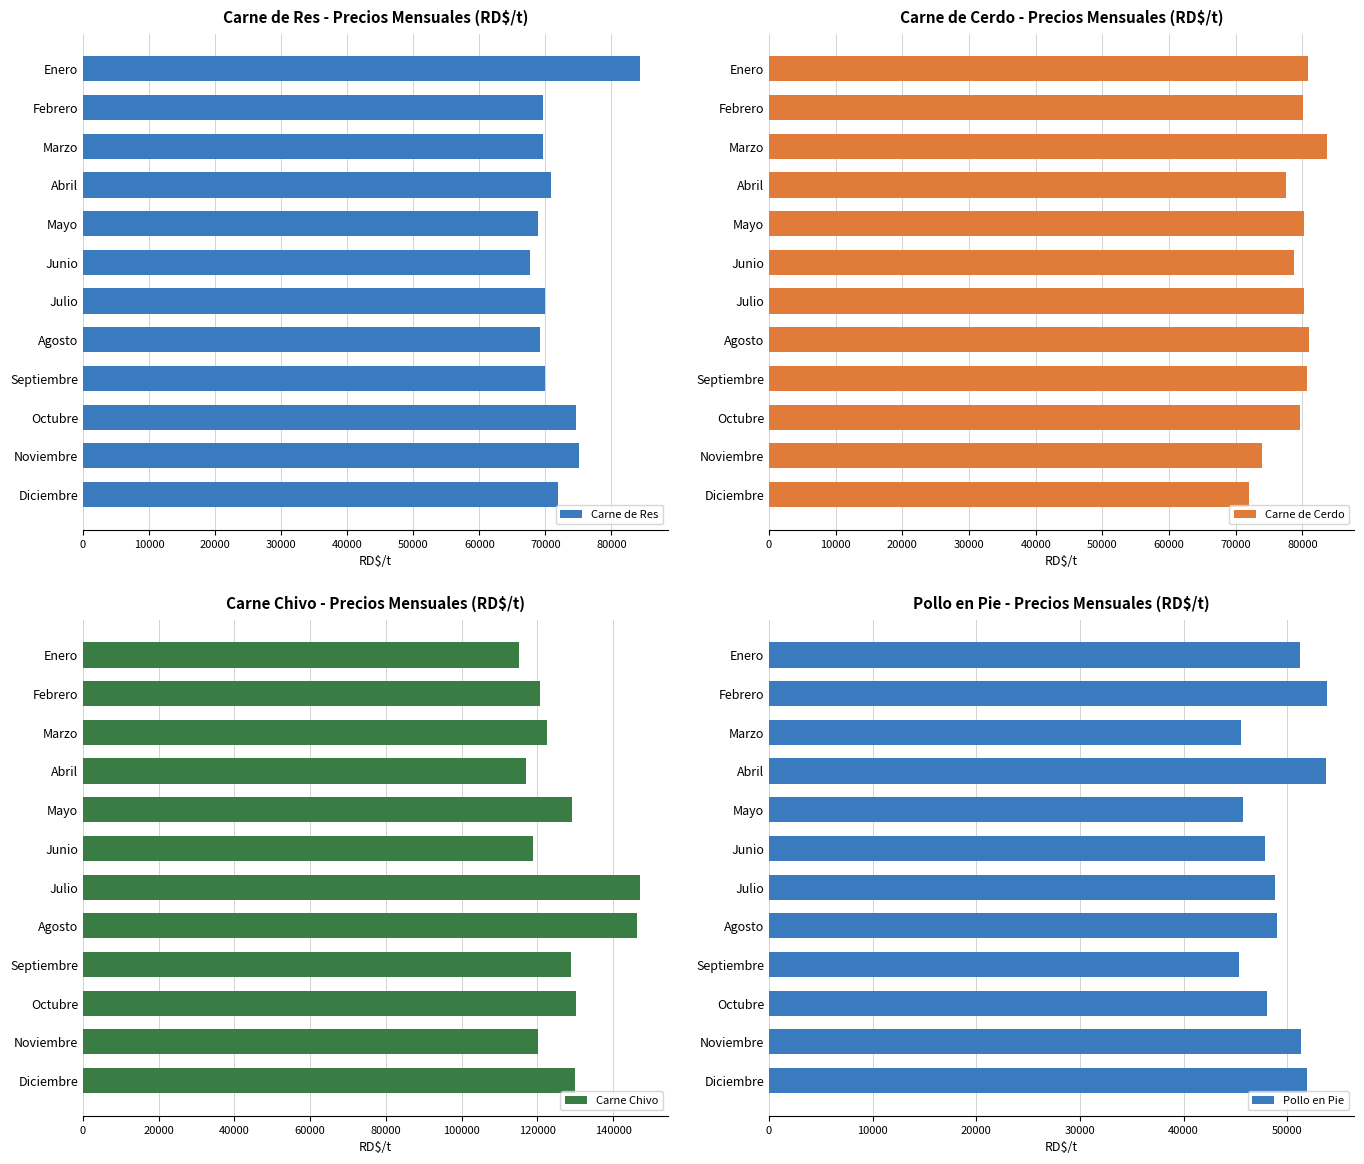

At which label does Carne de Cerdo reach its peak?

Marzo